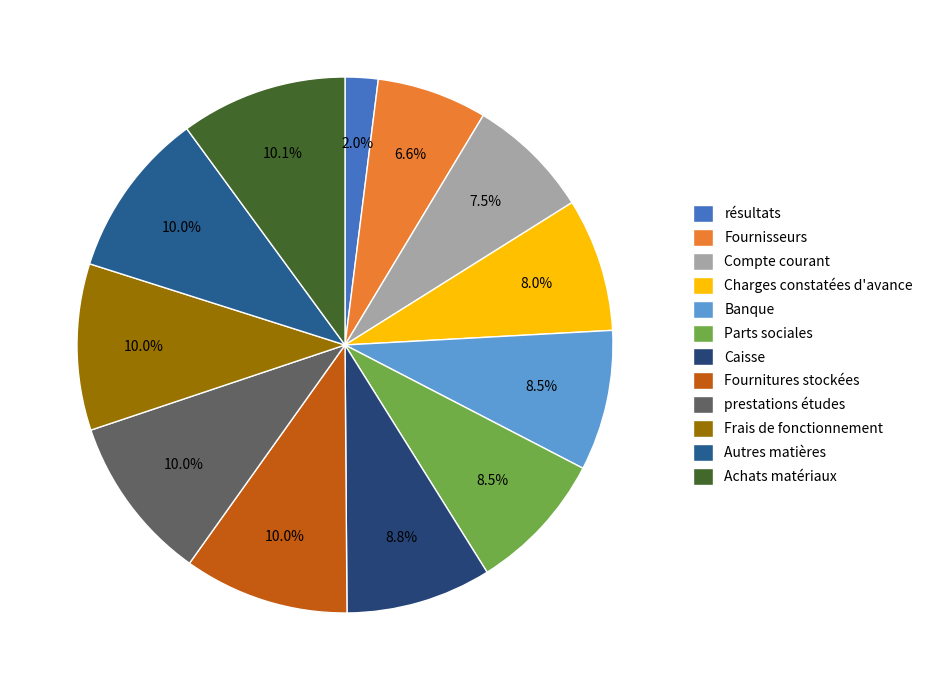

Which slice is the largest?

Achats matériaux